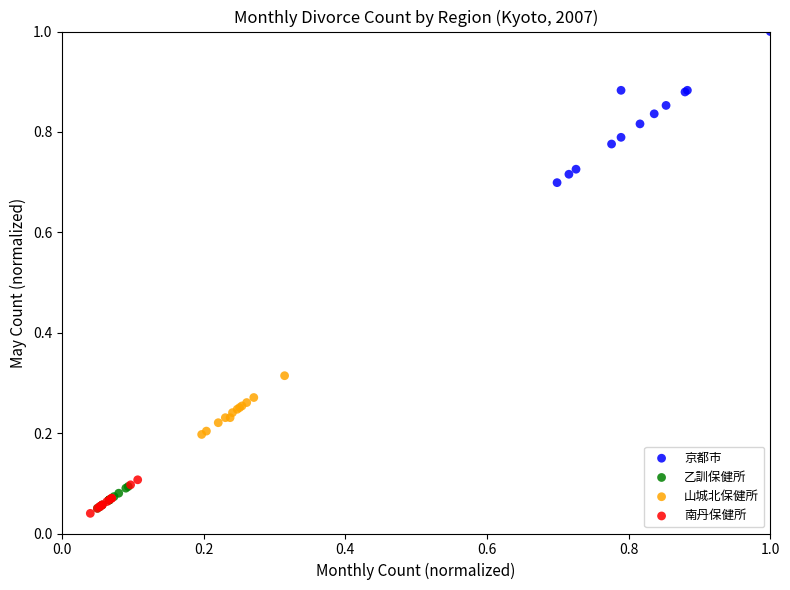

Which series reaches the maximum Y coordinate?

京都市